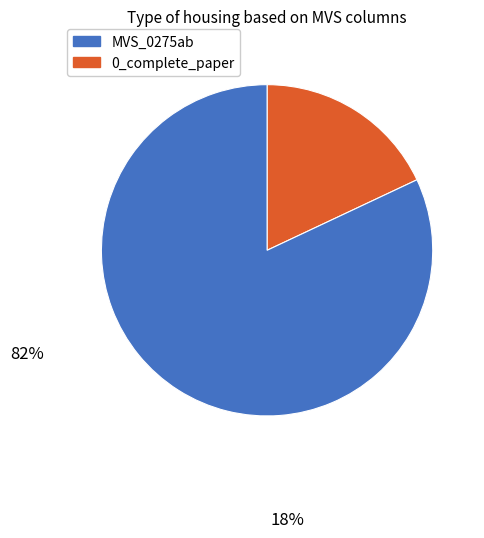

Which has a higher value, 0_complete_paper or MVS_0275ab?

0_complete_paper